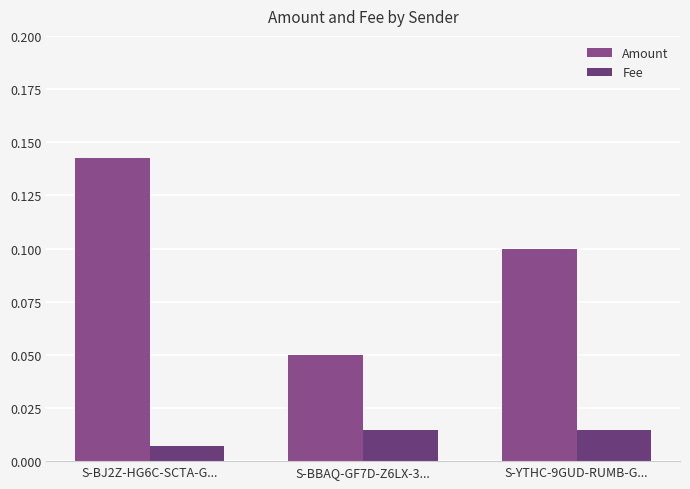

What is the difference between the maximum and minimum values in the Amount series?

0.1